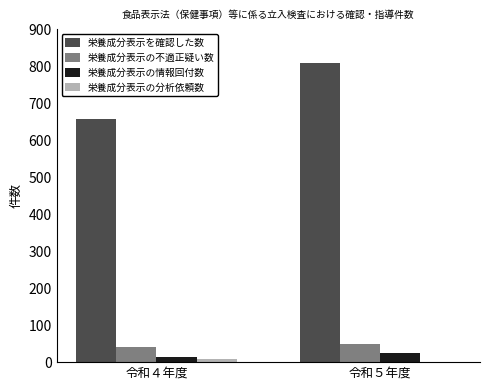

At which category does the chart reach its peak across all series?

令和５年度